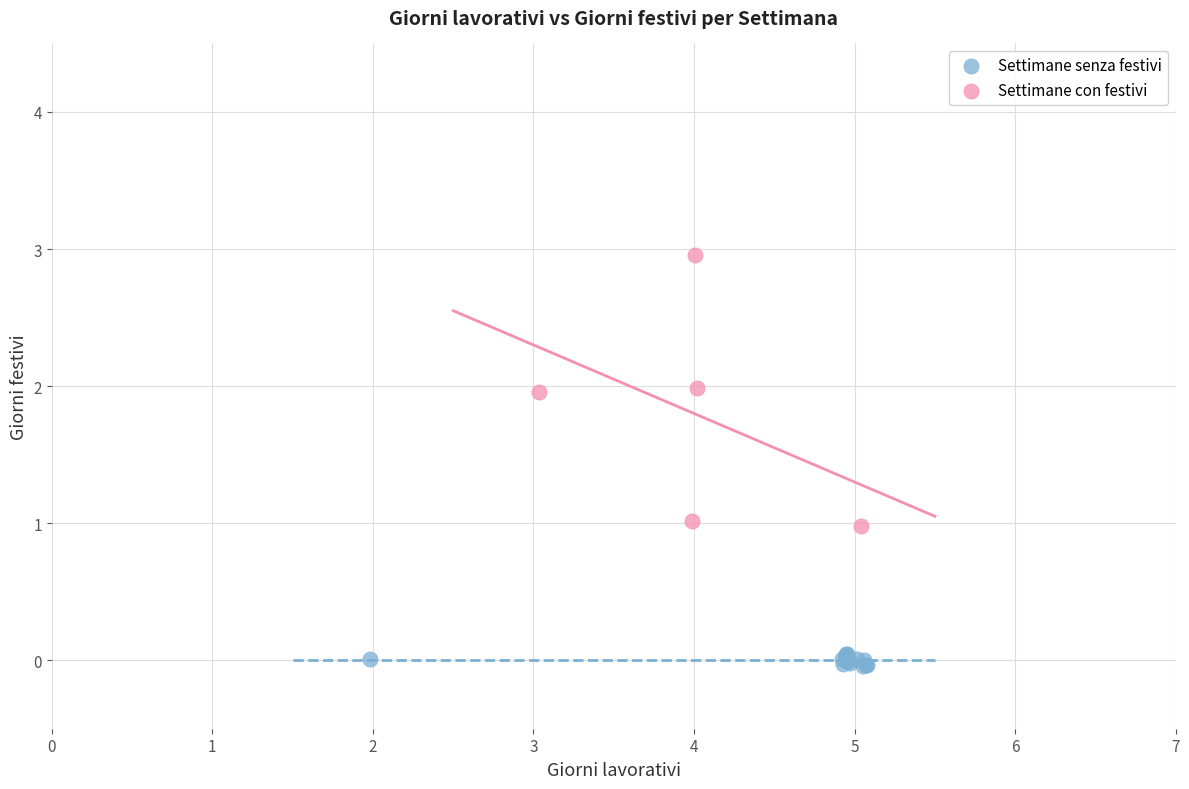

Which series contains the lowest Y value?

Settimane senza festivi